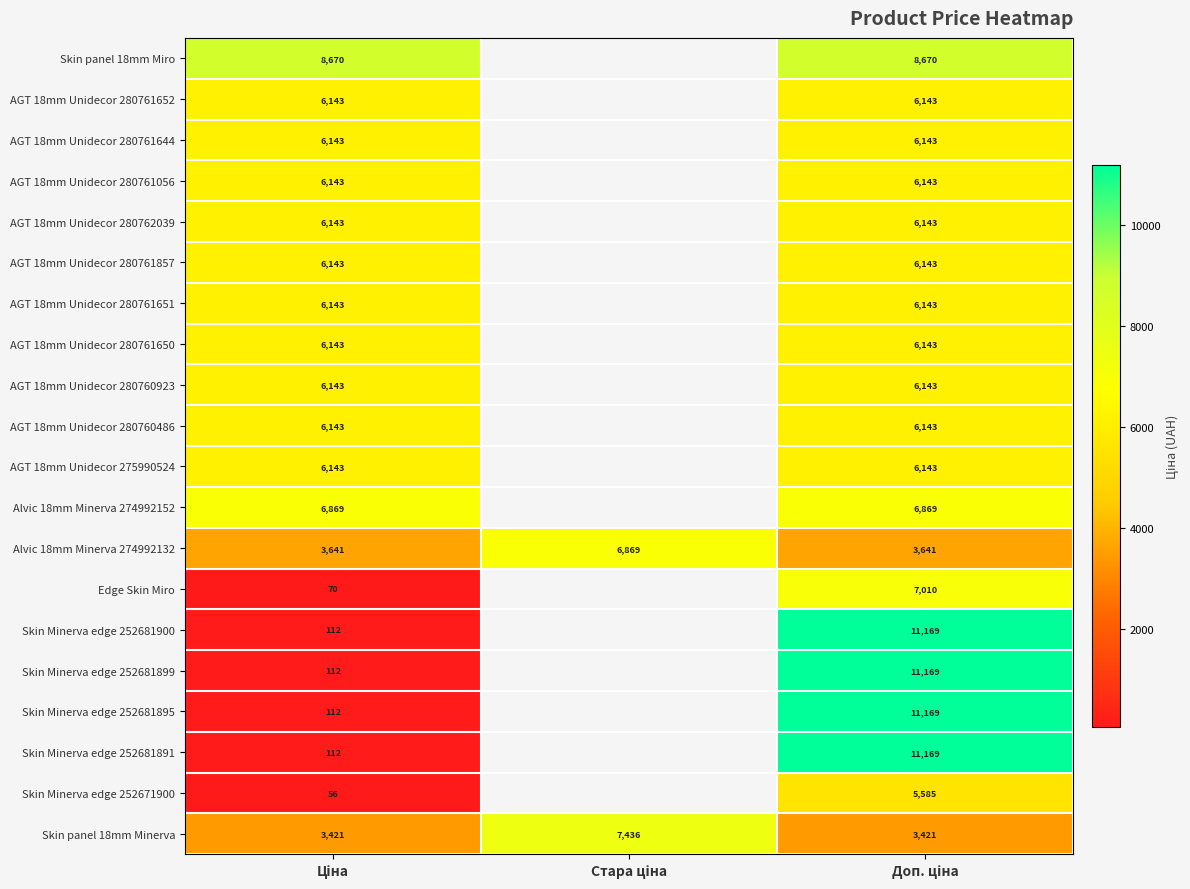

How many values in AGT 18mm Unidecor 280760923 are above zero?

2